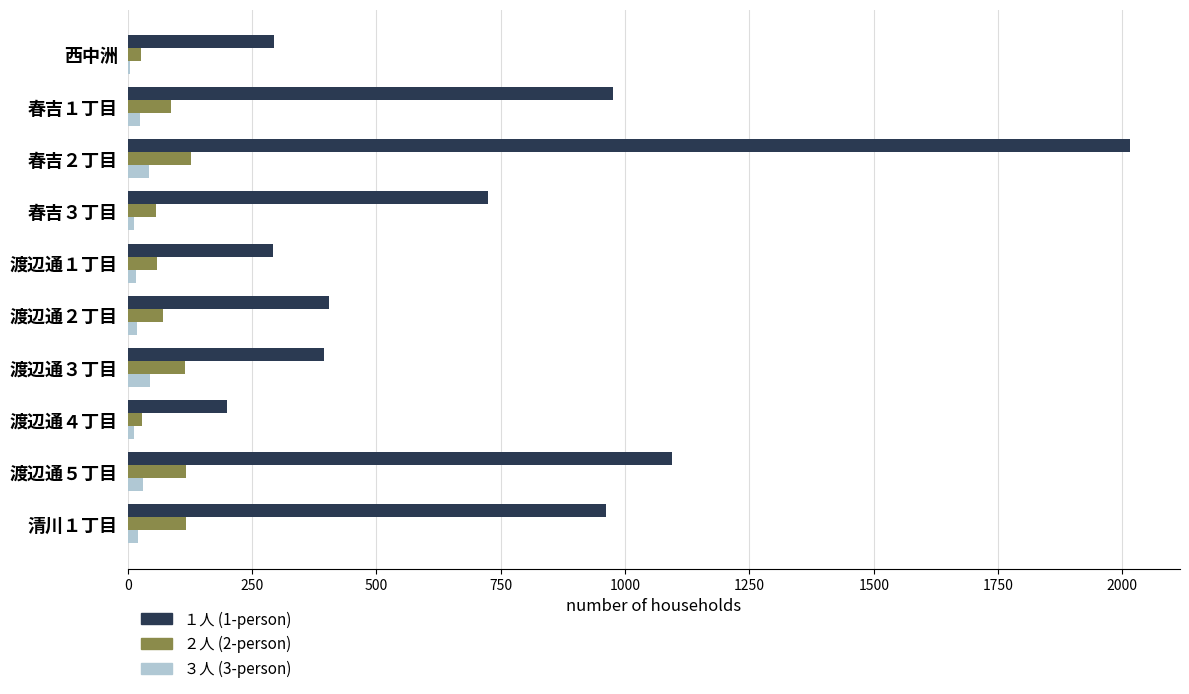

What is the greatest value displayed?

2015